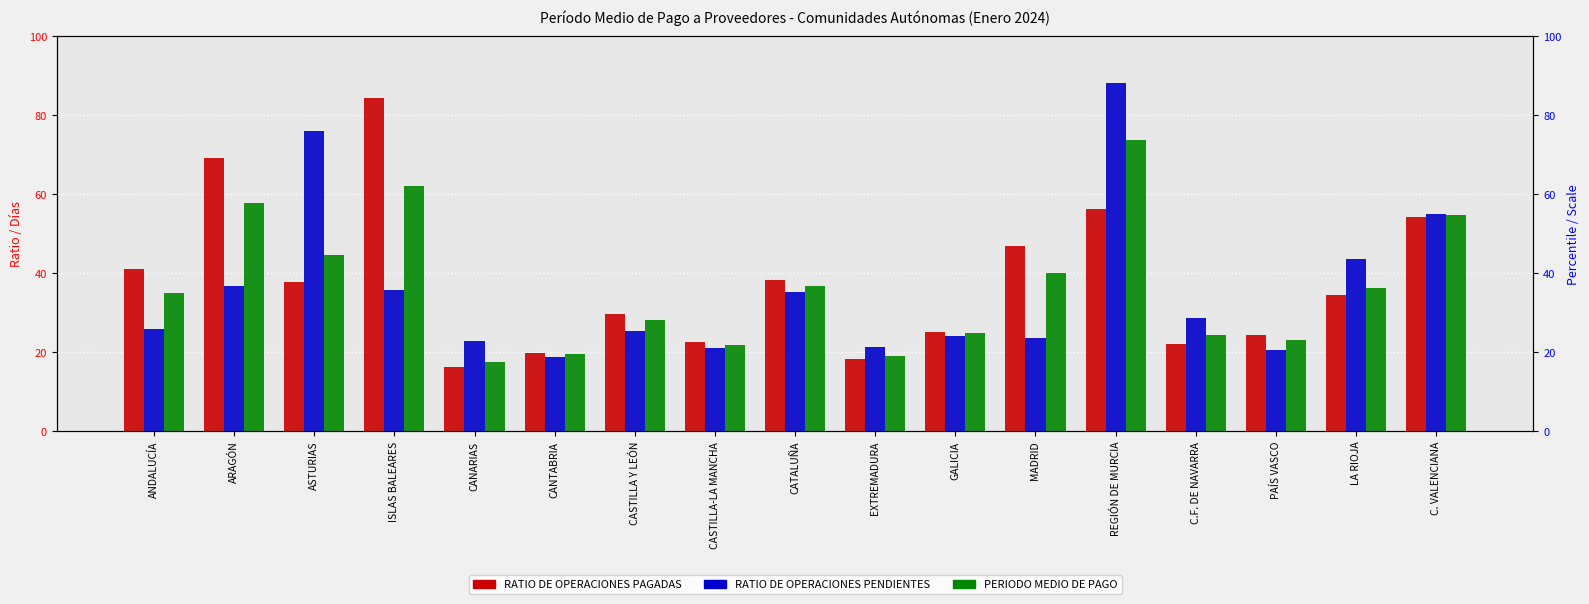

Rank the series by their maximum value, from highest to lowest.

RATIO DE OPERACIONES PENDIENTES, RATIO DE OPERACIONES PAGADAS, PERIODO MEDIO DE PAGO